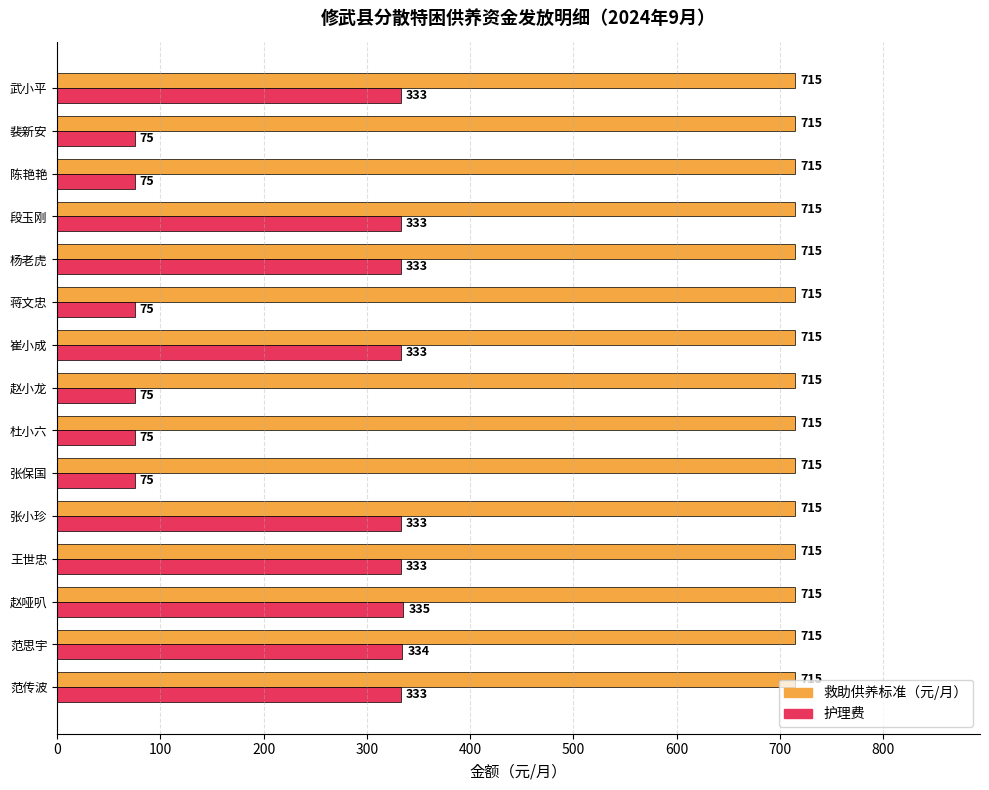

Which series has the largest range (max minus min)?

护理费